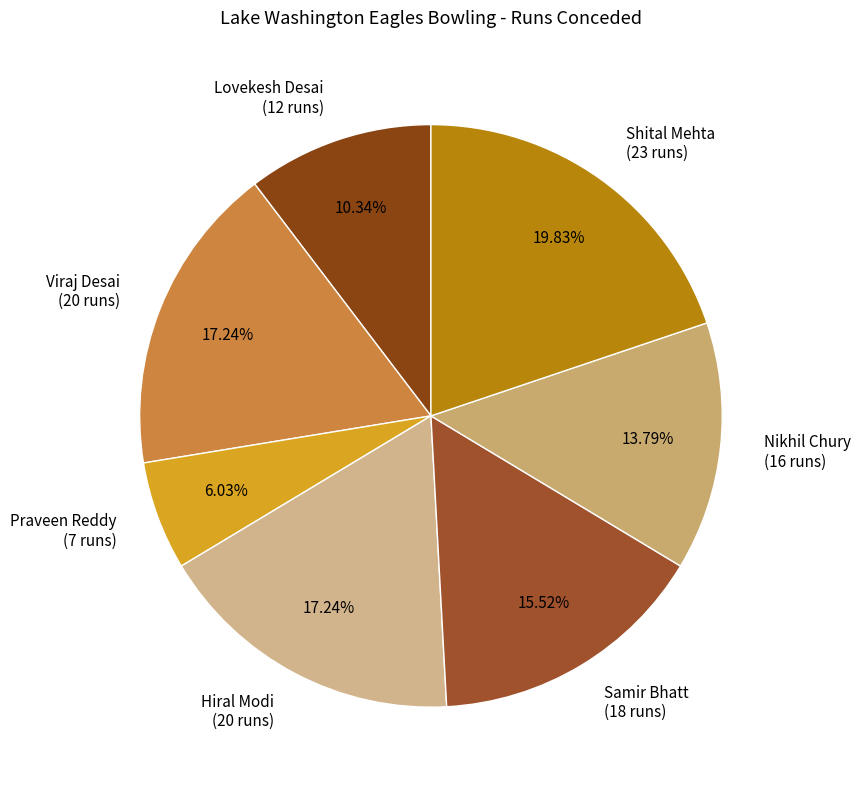

To the nearest percent, what is the average slice percentage?

14%